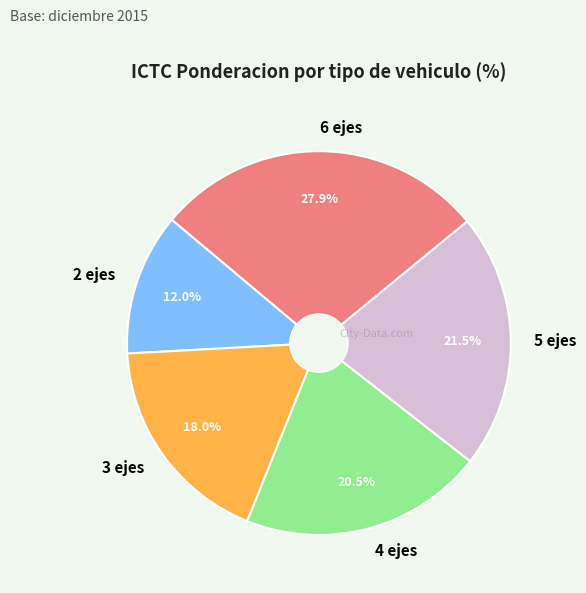

Count the number of slices in the pie.

5